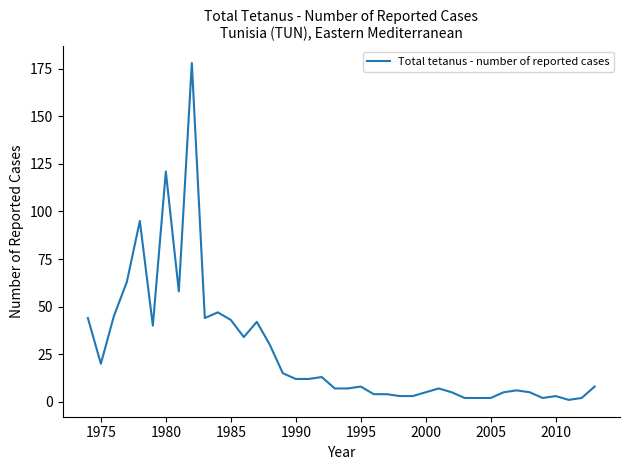

What is the sum of all values?

1047